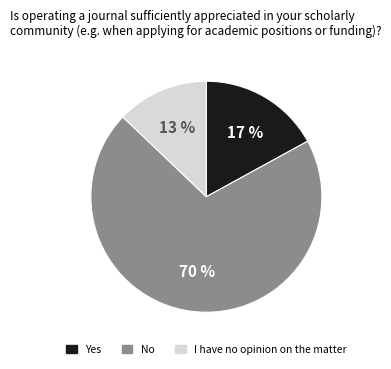

To the nearest percent, what is the difference between the largest and smallest slice percentages?

57%